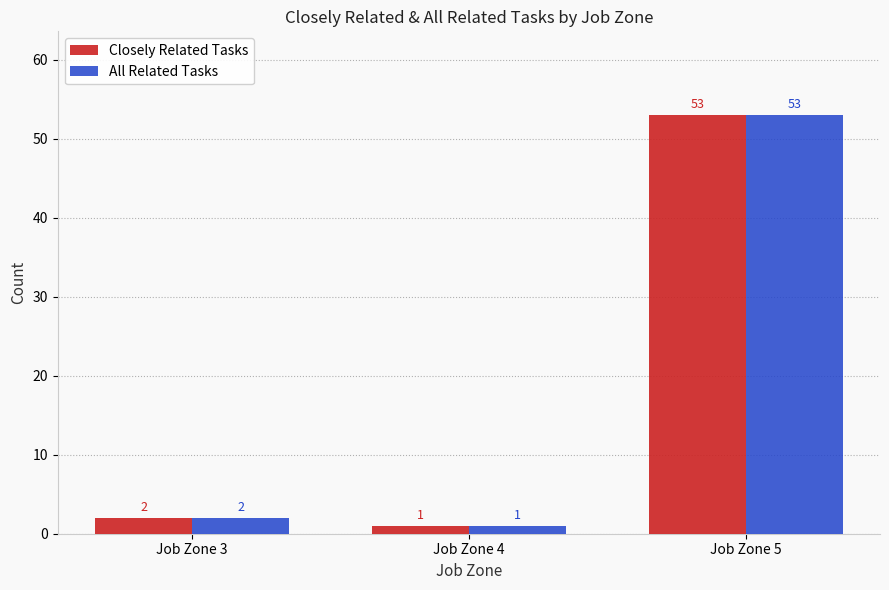

List the labels in order of All Related Tasks value, largest first.

Job Zone 5, Job Zone 3, Job Zone 4